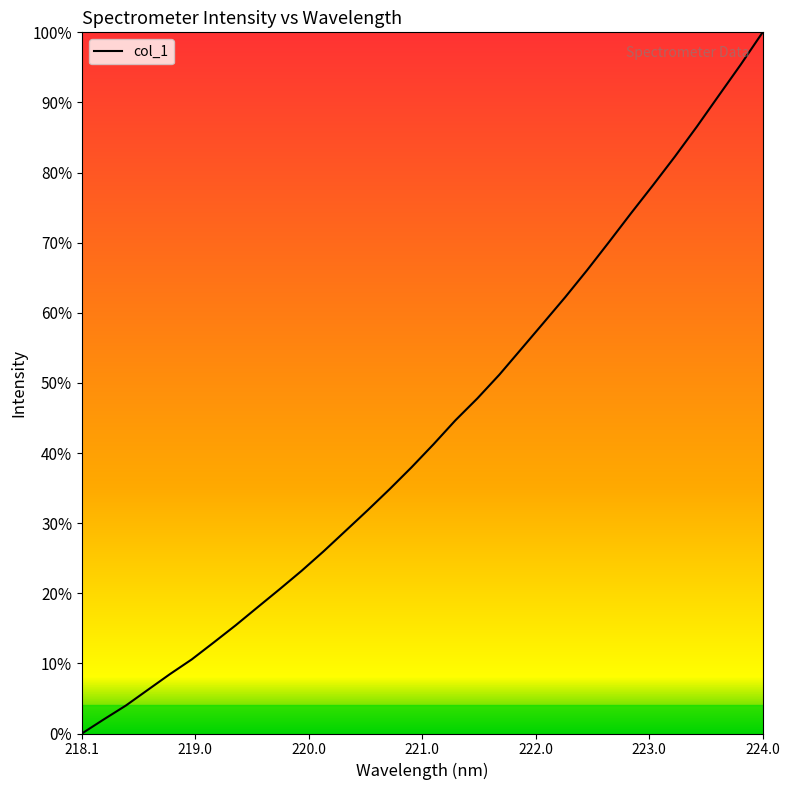

What is the greatest value displayed?

100.0